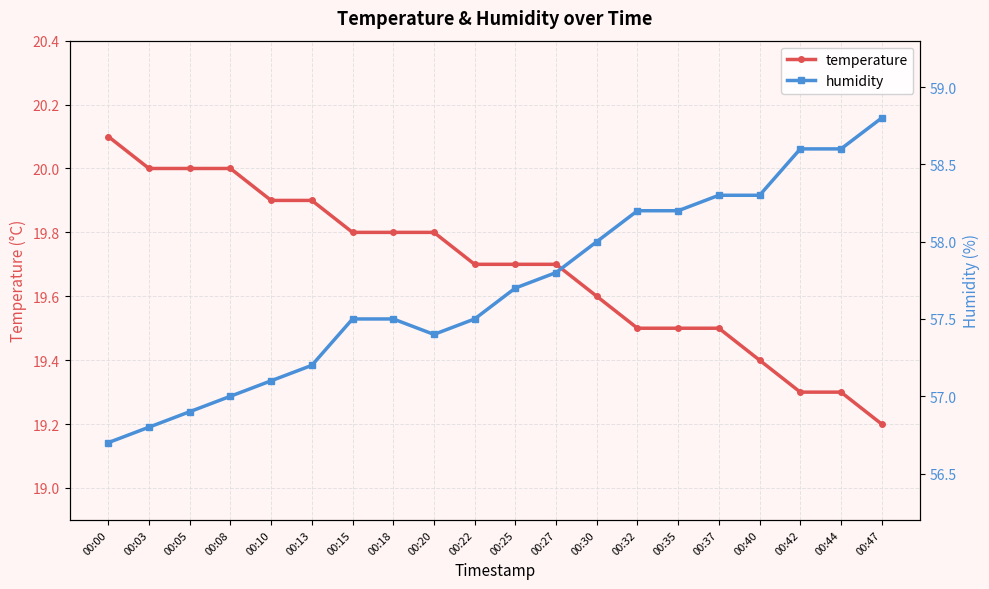

Reading left to right, extract all data points from this chart.

temperature: 20.1	20.0	20.0	20.0	19.9	19.9	19.8	19.8	19.8	19.7	19.7	19.7	19.6	19.5	19.5	19.5	19.4	19.3	19.3	19.2
humidity: 56.7	56.8	56.9	57.0	57.1	57.2	57.5	57.5	57.4	57.5	57.7	57.8	58.0	58.2	58.2	58.3	58.3	58.6	58.6	58.8